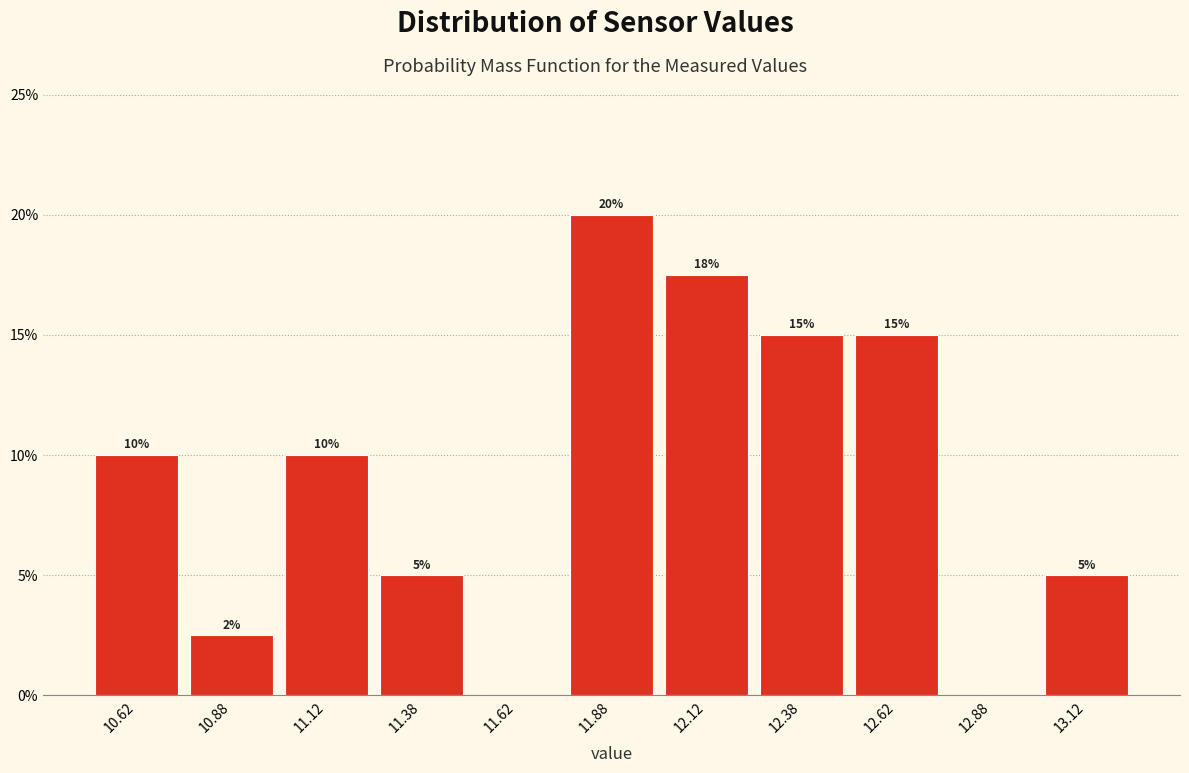

Over which range of the x-axis is the bar tallest?

11.75 to 12.00